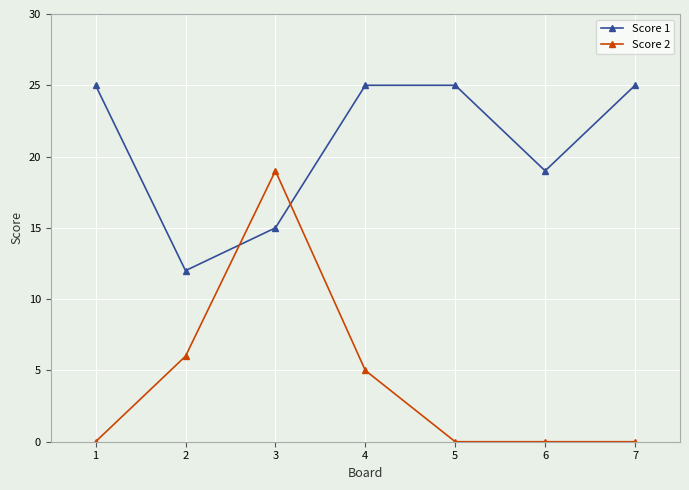

What is the value of the Score 1 point at the 2nd from the left?

12